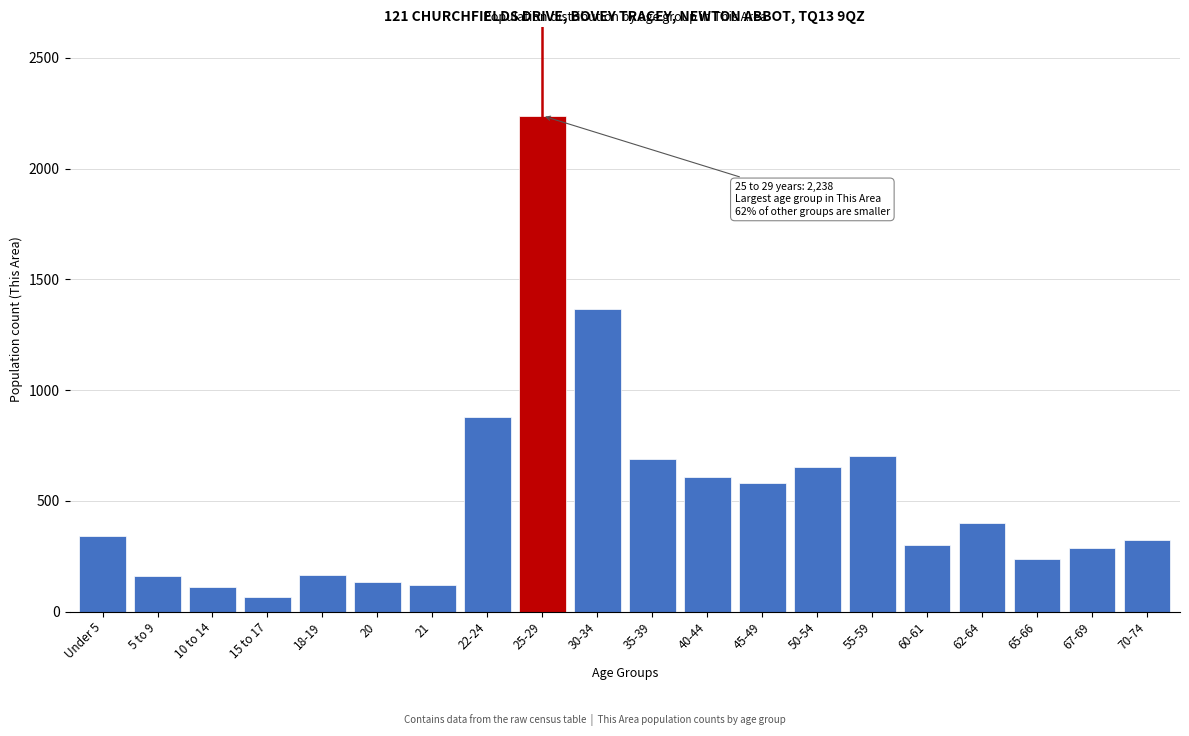

What is the value of the 13th bar from the left?

580